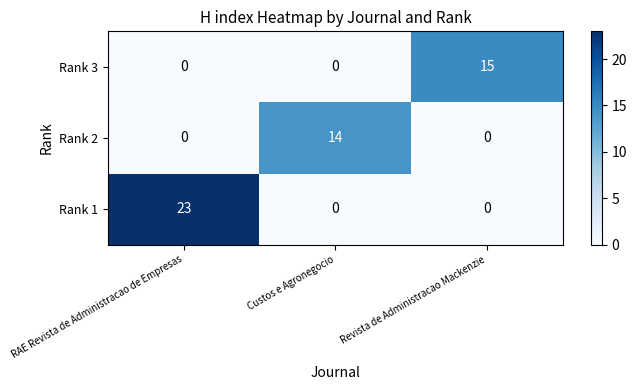

Rank the series by their maximum value, from lowest to highest.

Rank 2, Rank 3, Rank 1